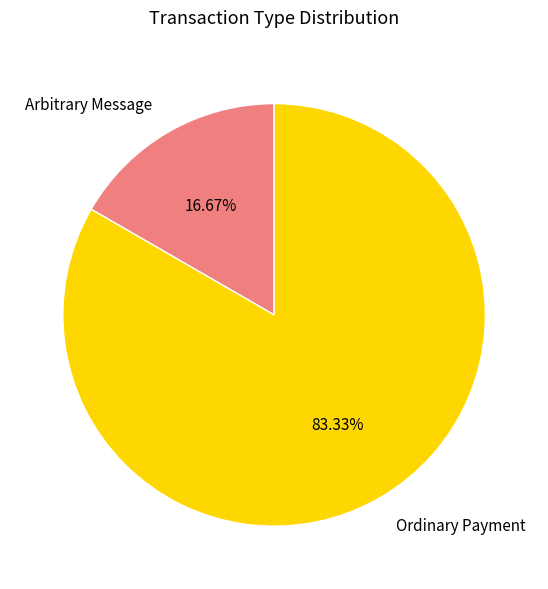

Does Arbitrary Message represent more than half of the total?

No